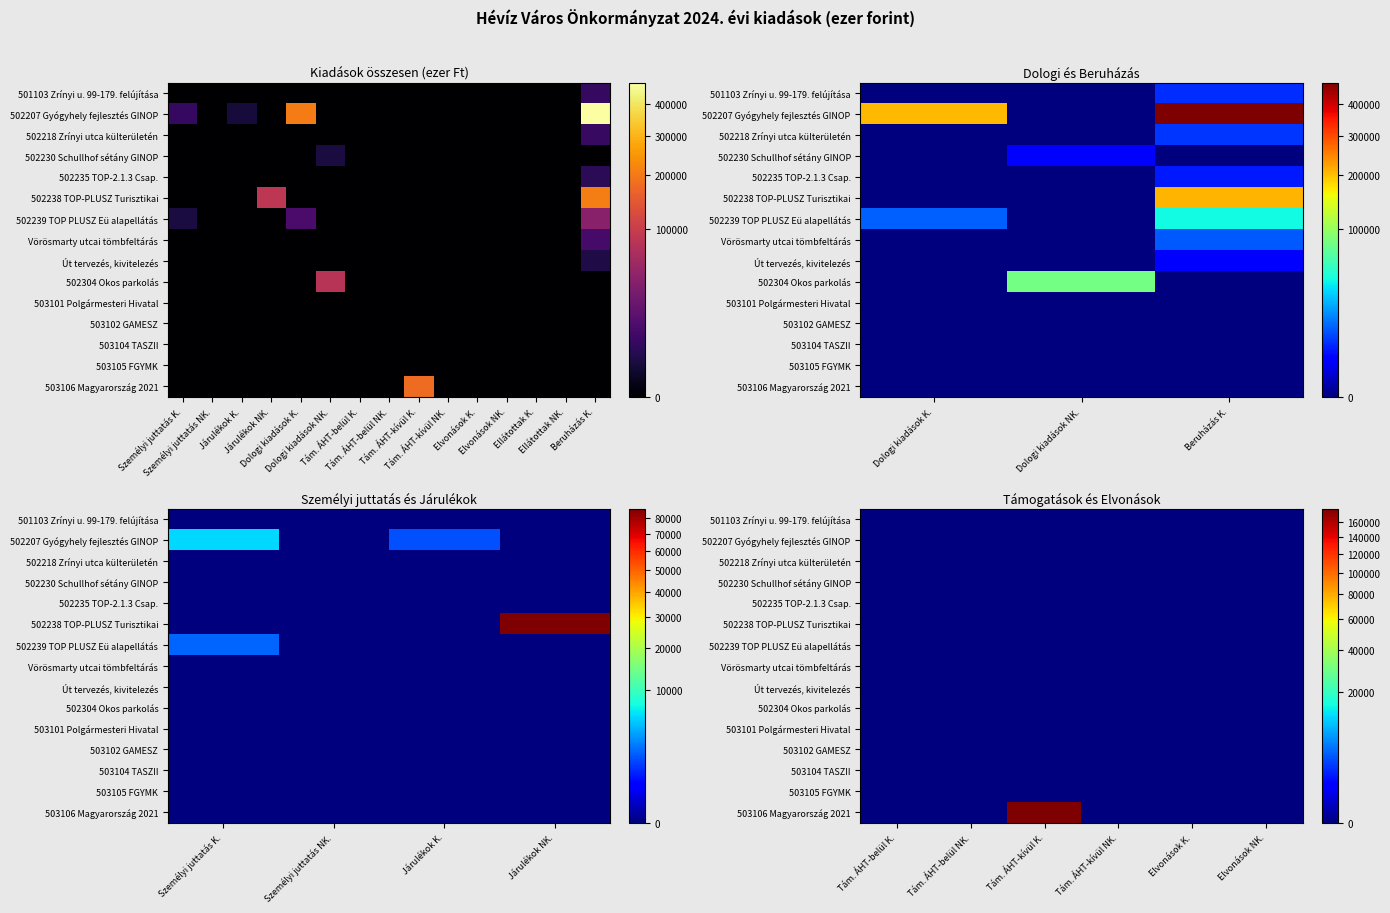

How many categories are shown in the chart?

6